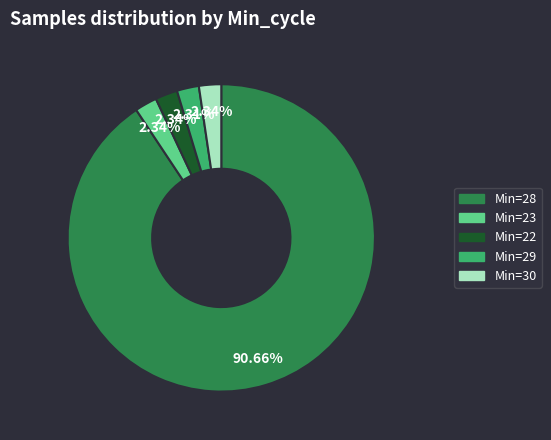

Do Min=22 and Min=30 together represent more than half of the pie?

No